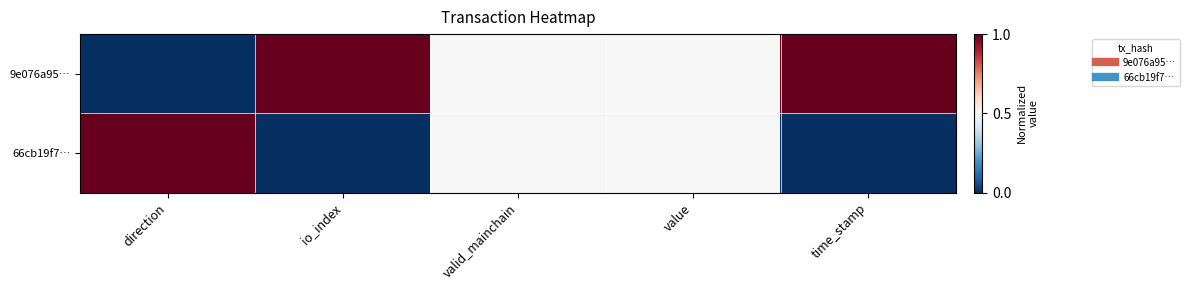

What is the spread (max minus min) of values at time_stamp?

1.0